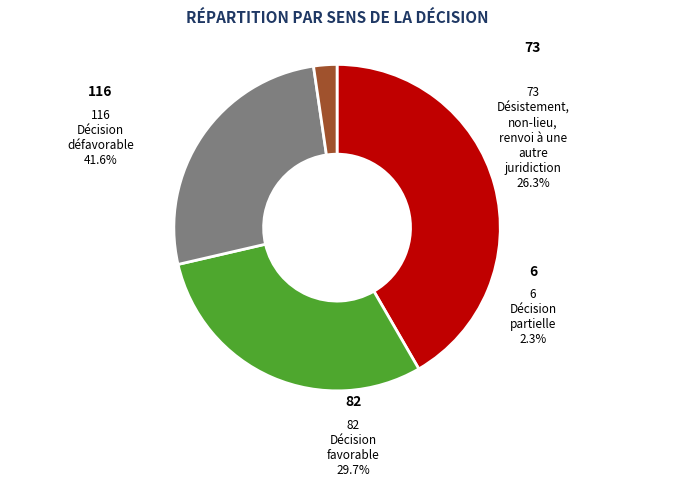

Does 9 represent more than half of the total?

No